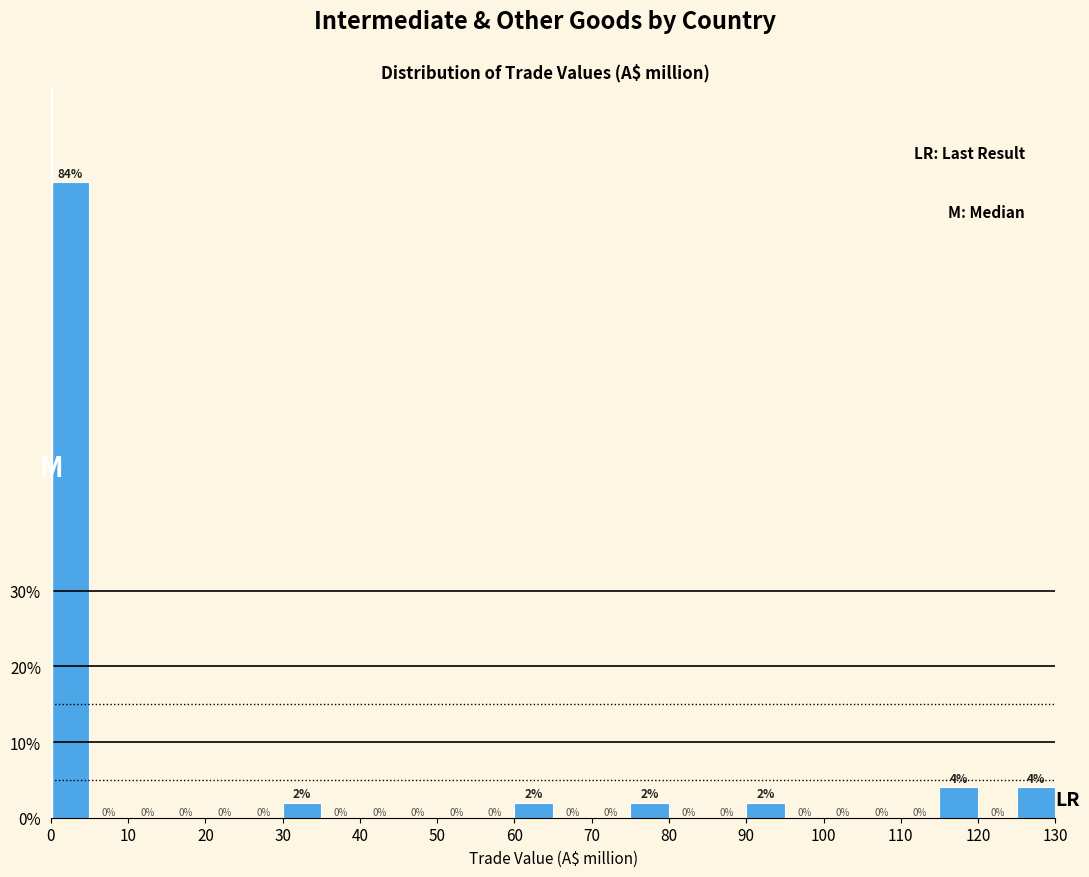

Reading left to right, list every bar in this chart as the range it spans on the x-axis followed by its height.

0 to 5: 84
5 to 10: 0
10 to 15: 0
15 to 20: 0
20 to 25: 0
25 to 30: 0
30 to 35: 2
35 to 40: 0
40 to 45: 0
45 to 50: 0
50 to 55: 0
55 to 60: 0
60 to 65: 2
65 to 70: 0
70 to 75: 0
75 to 80: 2
80 to 85: 0
85 to 90: 0
90 to 95: 2
95 to 100: 0
100 to 105: 0
105 to 110: 0
110 to 115: 0
115 to 120: 4
120 to 125: 0
125 to 130: 4